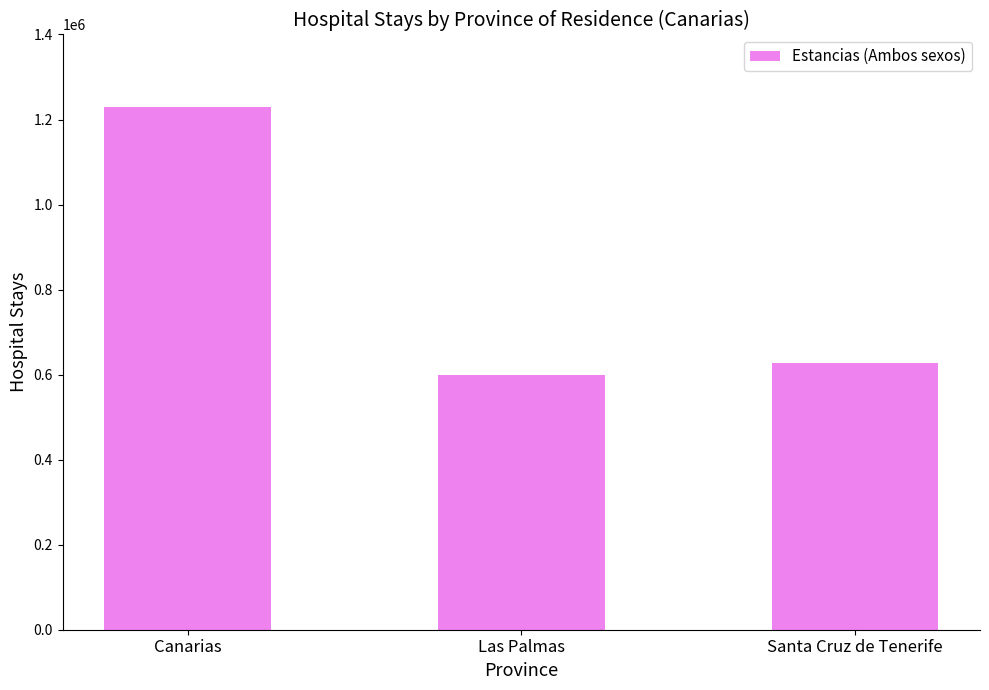

Rank the categories by value from highest to lowest.

Canarias, Santa Cruz de Tenerife, Las Palmas